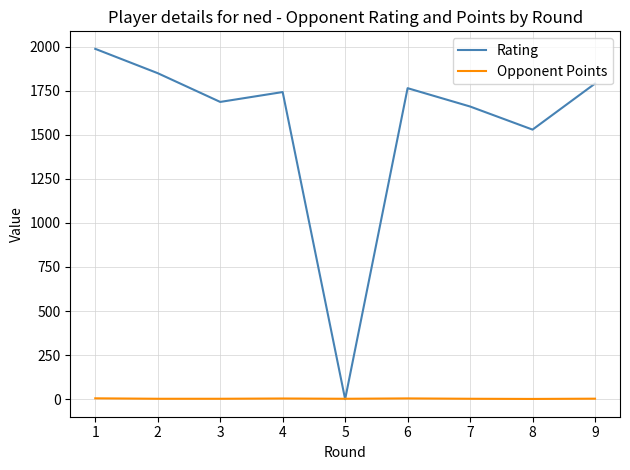

Which series has the largest range (max minus min)?

Rating